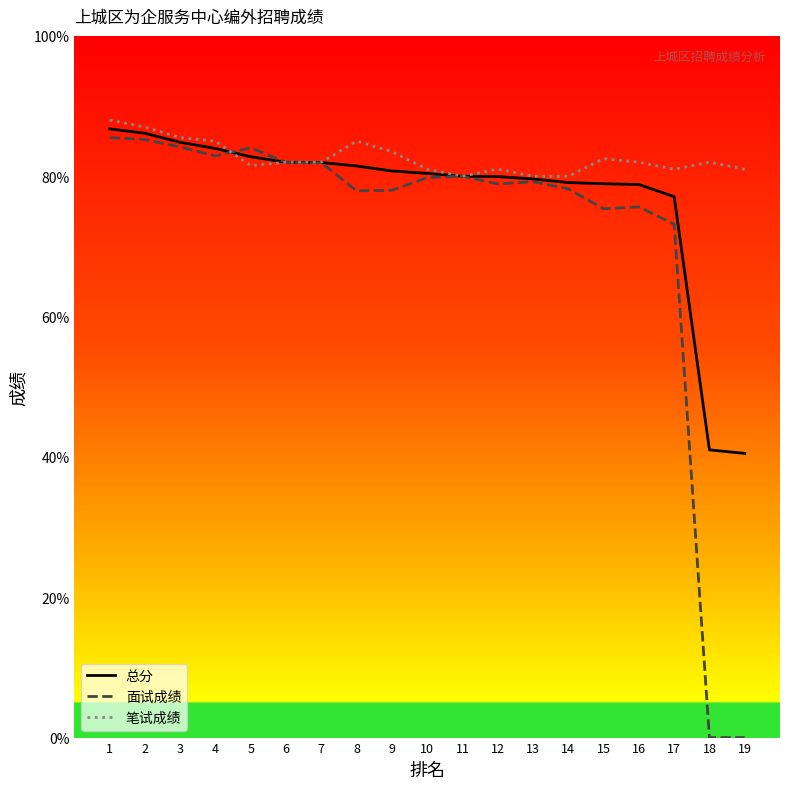

Which series changed the most between 2 and 7?

笔试成绩